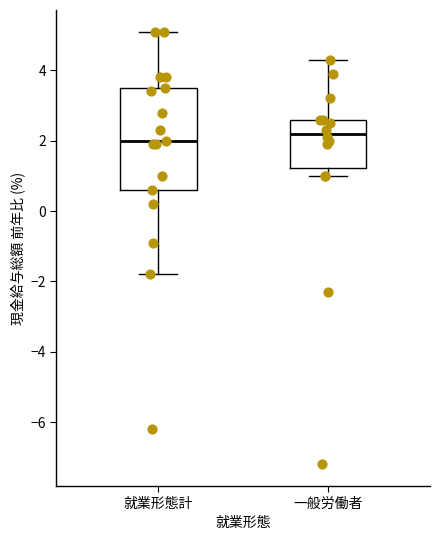

Which box's median line is the lowest?

就業形態計